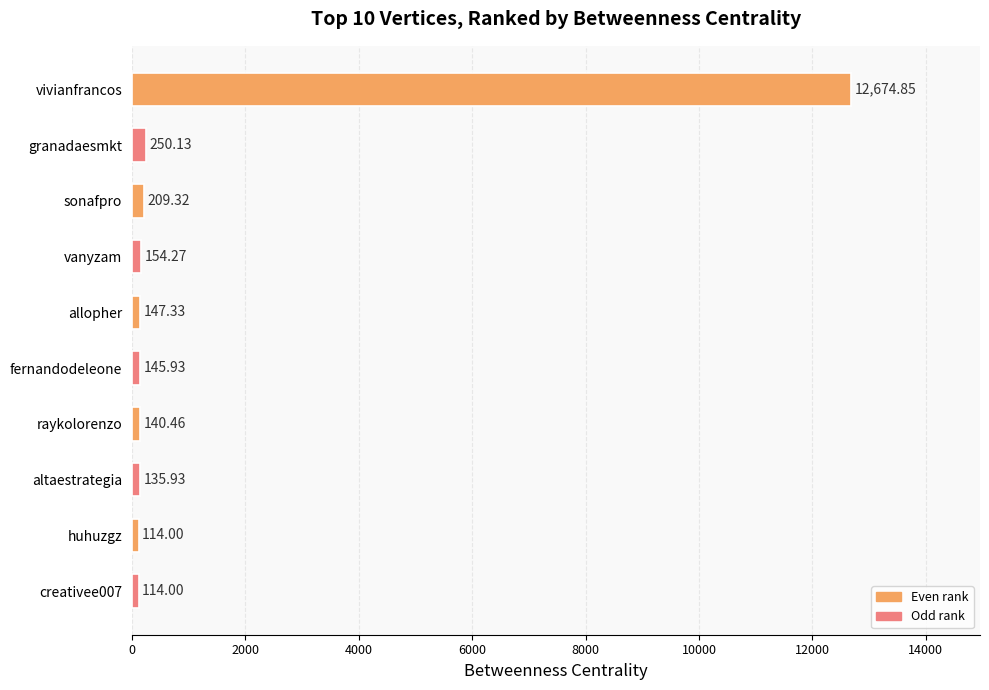

What is the smallest value displayed?

114.0